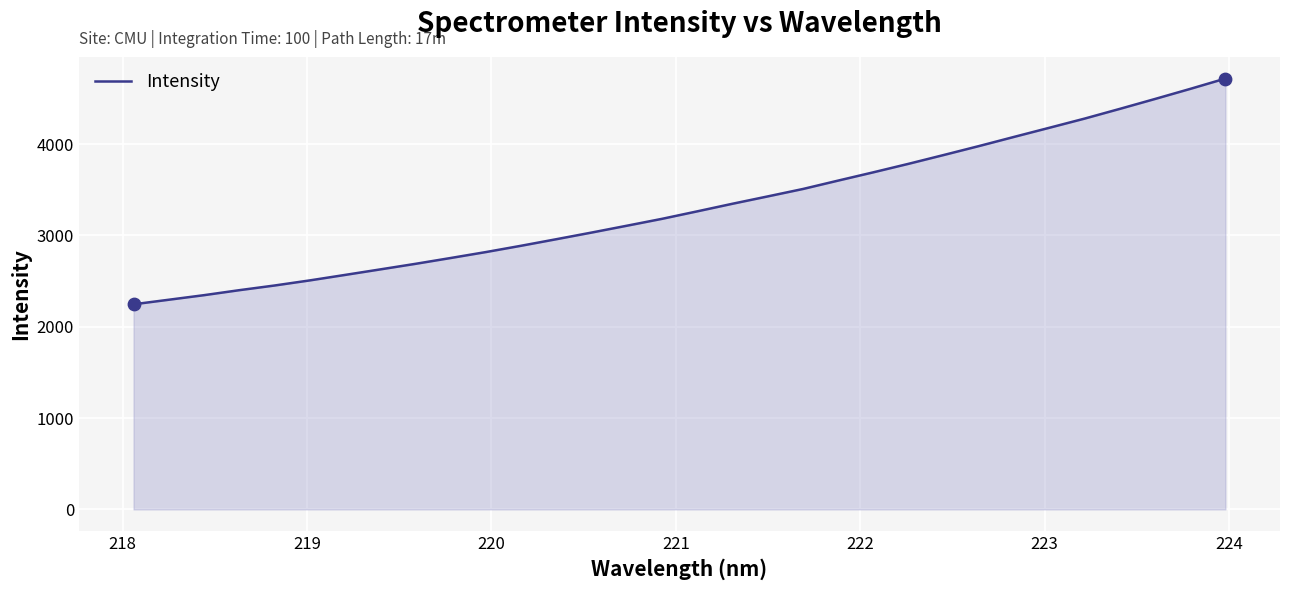

What is the difference between the maximum and minimum values?

2472.5